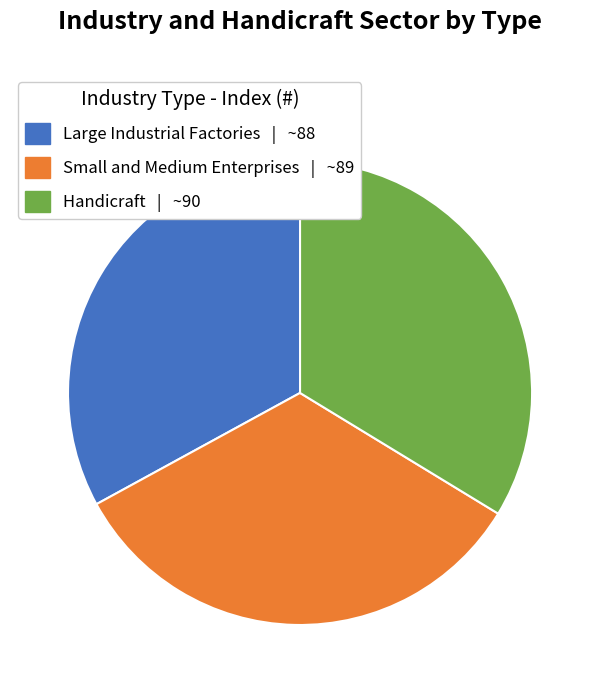

Does any single category account for the majority?

No